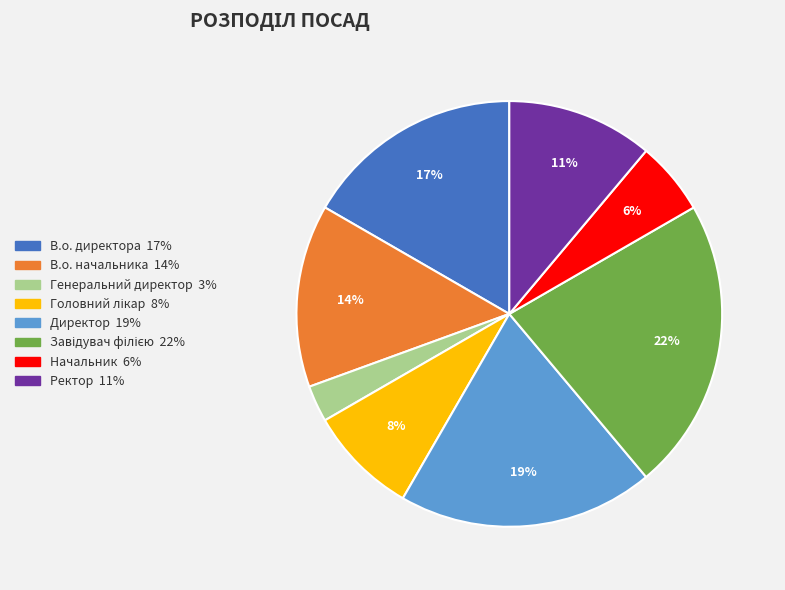

Is there a majority slice in this chart?

No